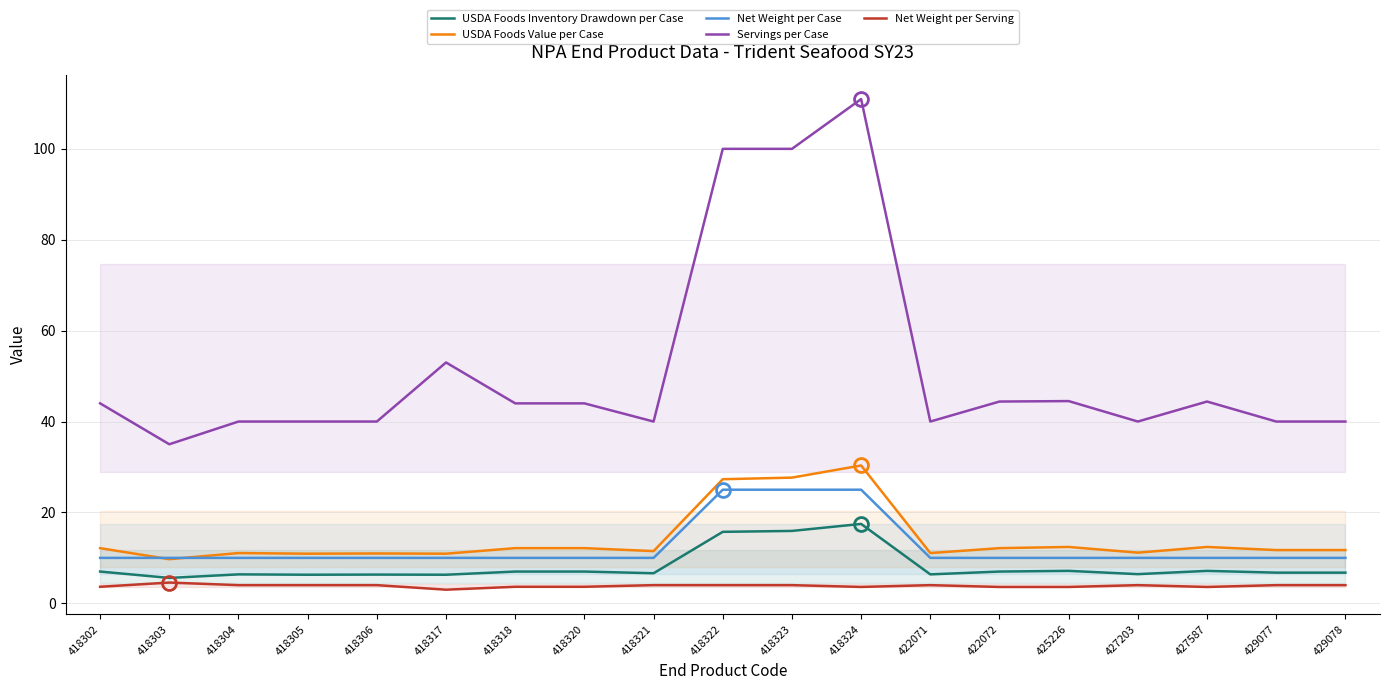

List the labels in order of Net Weight per Serving value, smallest first.

418317, 422072, 425226, 427587, 418324, 418302, 418318, 418320, 418304, 418305, 418306, 418321, 418322, 418323, 422071, 427203, 429077, 429078, 418303